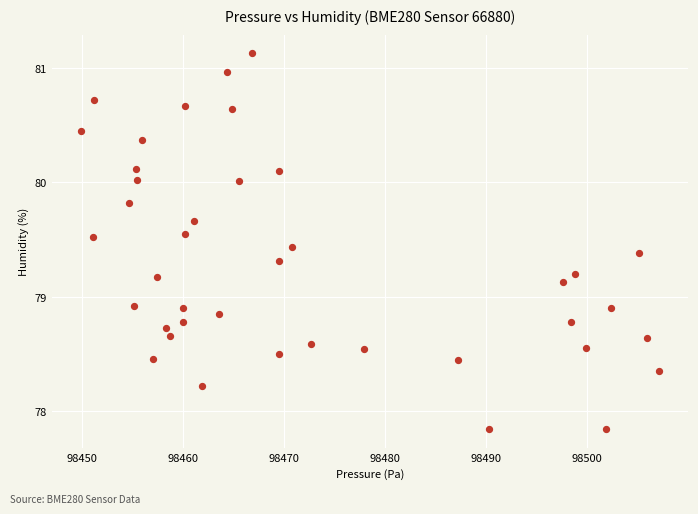

What is the range of Y values (max minus min)?

3.3